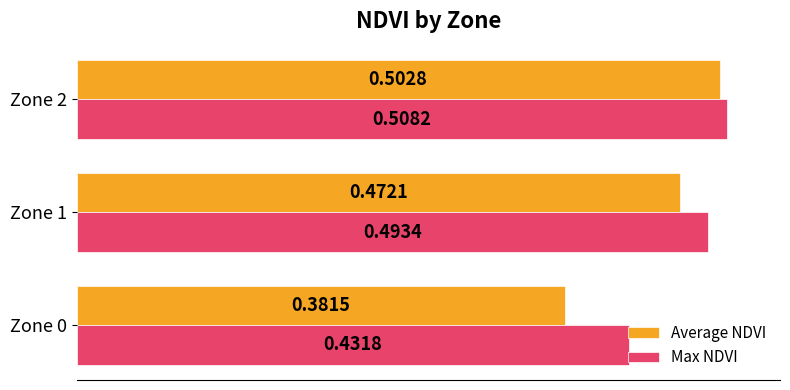

Which series has the largest total across all categories?

Max NDVI